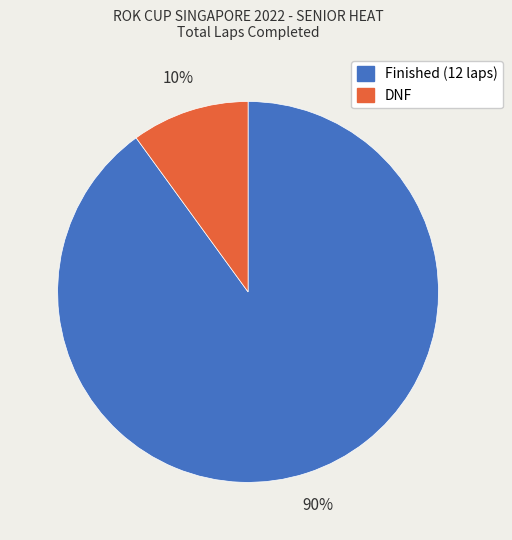

Do Finished (12 laps) and DNF together represent more than half of the pie?

Yes